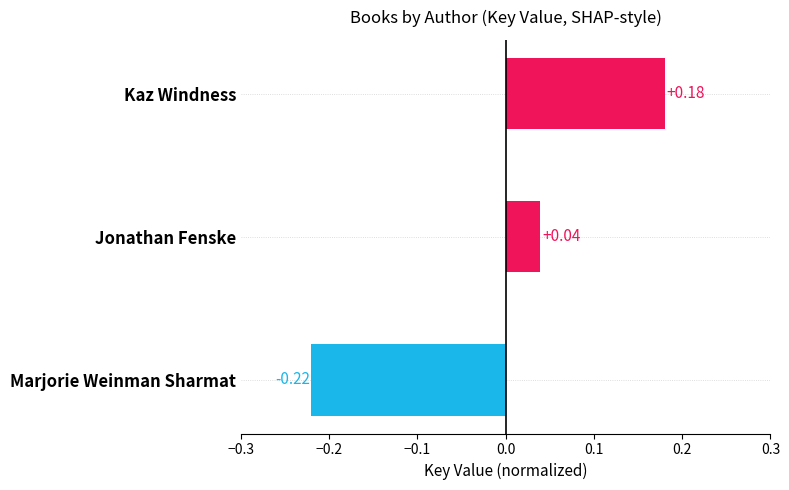

List the labels in order of value, smallest first.

Marjorie Weinman Sharmat, Jonathan Fenske, Kaz Windness